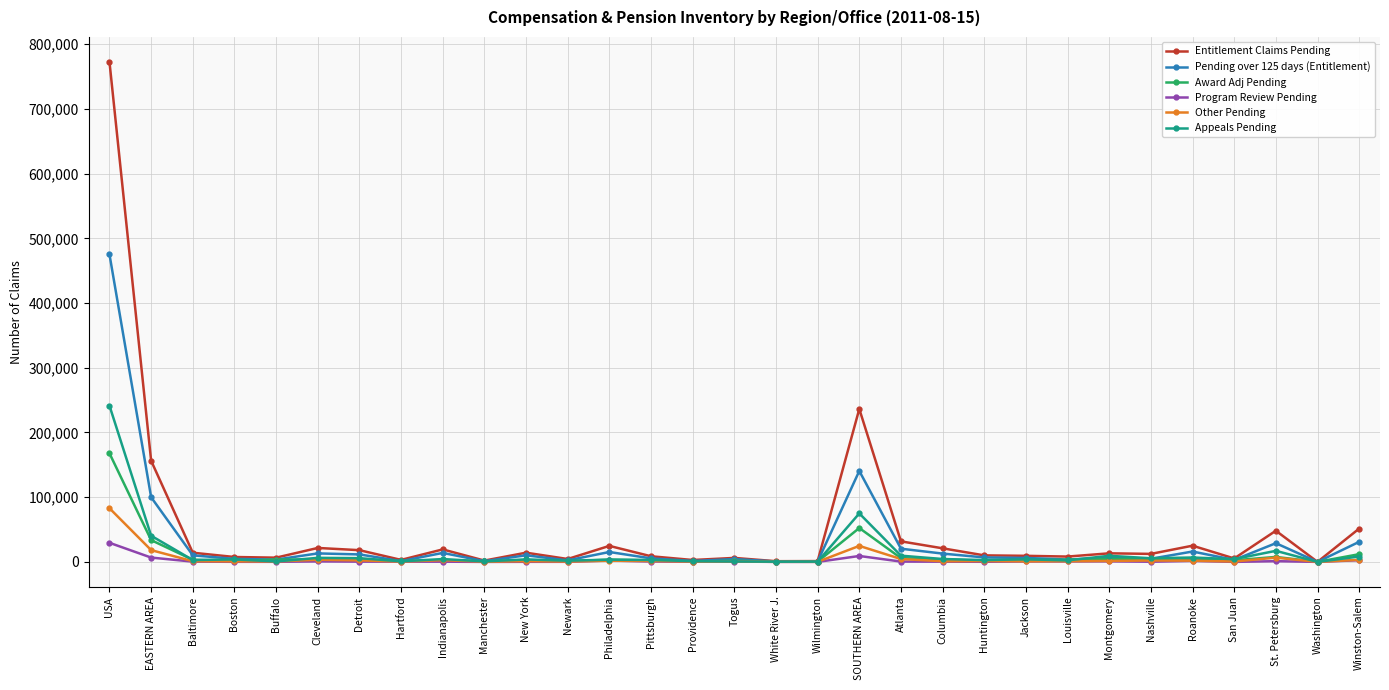

At which label does Entitlement Claims Pending first exceed 12390?

USA